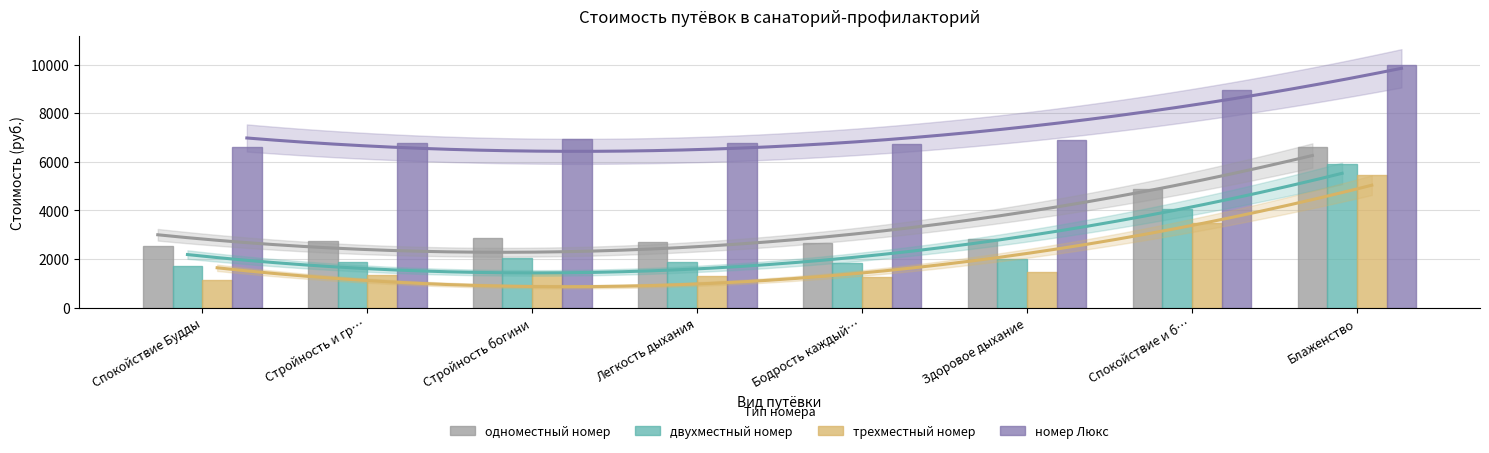

How many bars are there in total?

32